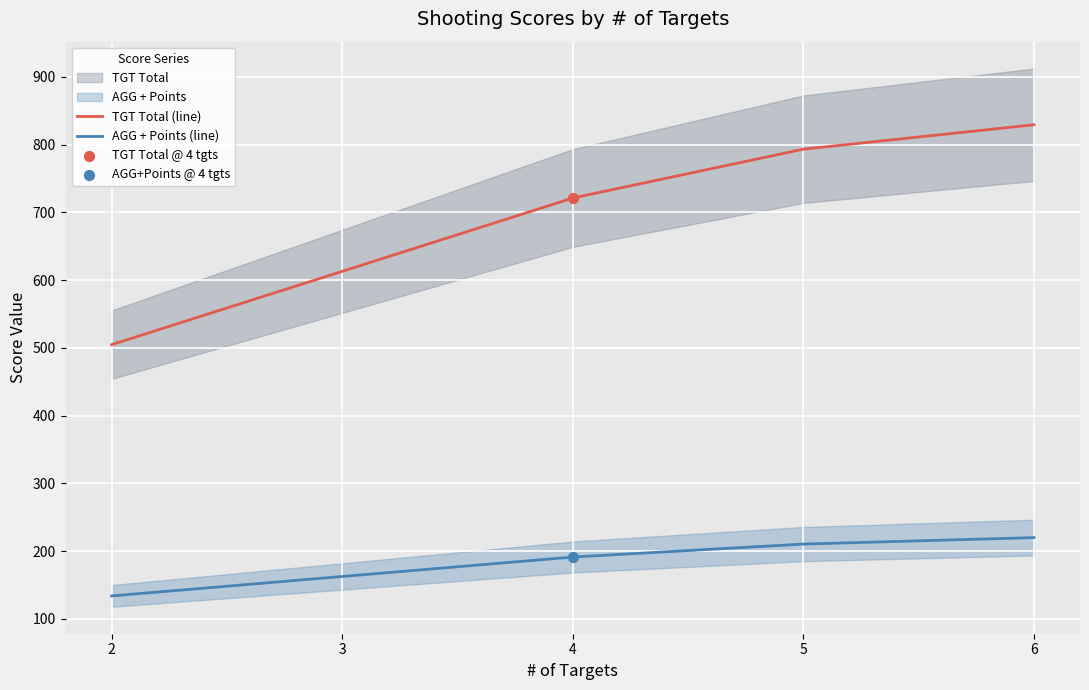

At how many categories does at least one series exceed 251?

5